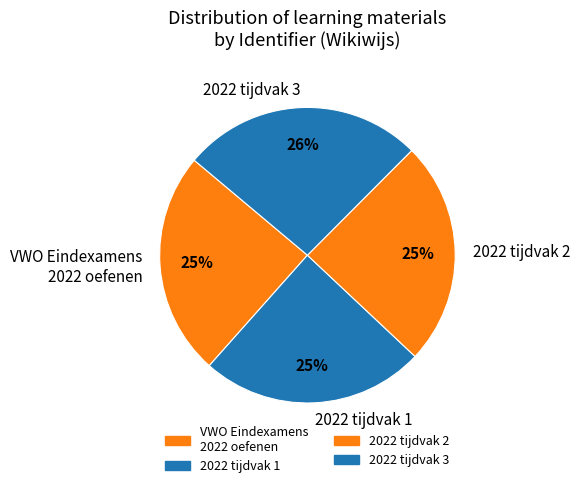

Which slice is the largest?

2022 tijdvak 3